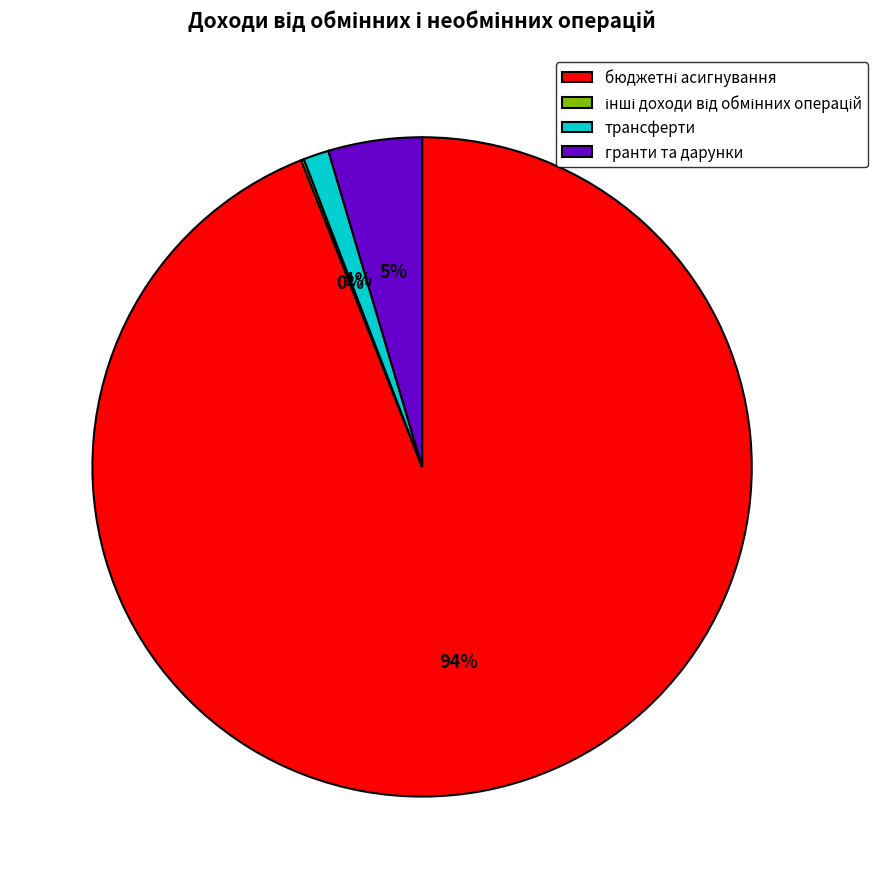

Is it true that трансферти is 9% of the pie?

False